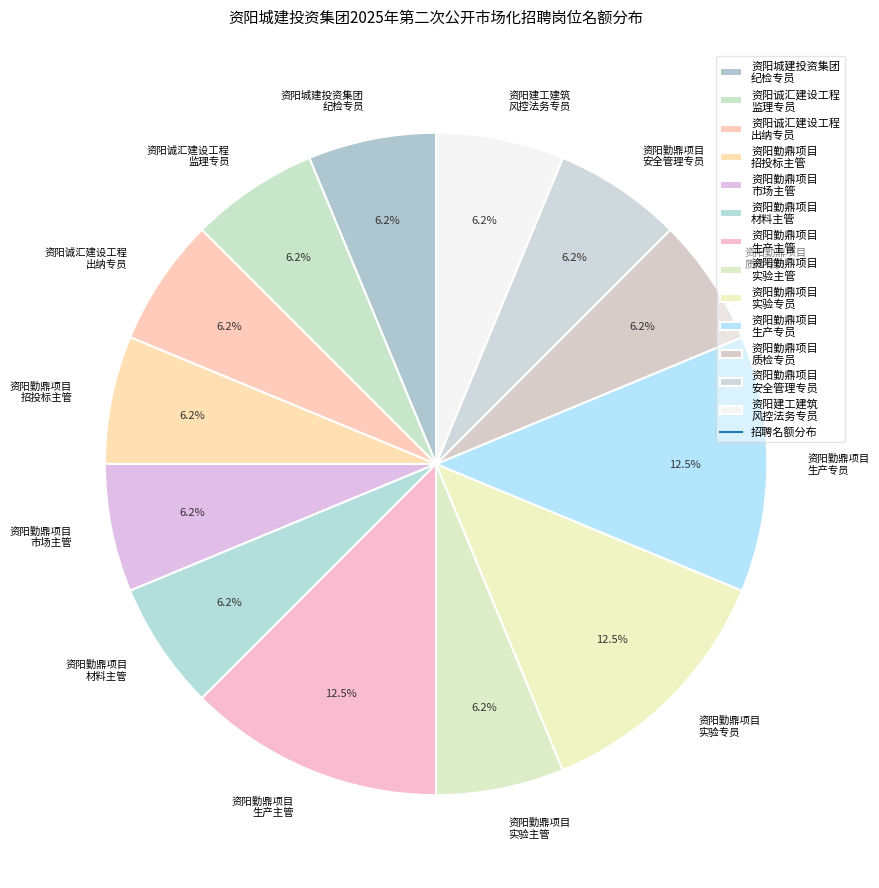

To the nearest percent, what is the average slice percentage?

8%